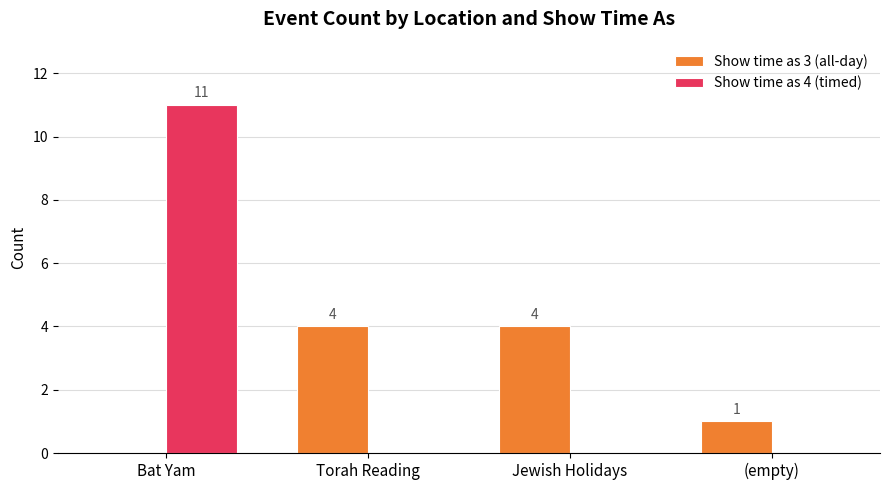

The value of Show time as 4 (timed) at Bat Yam is 7. True or false?

False